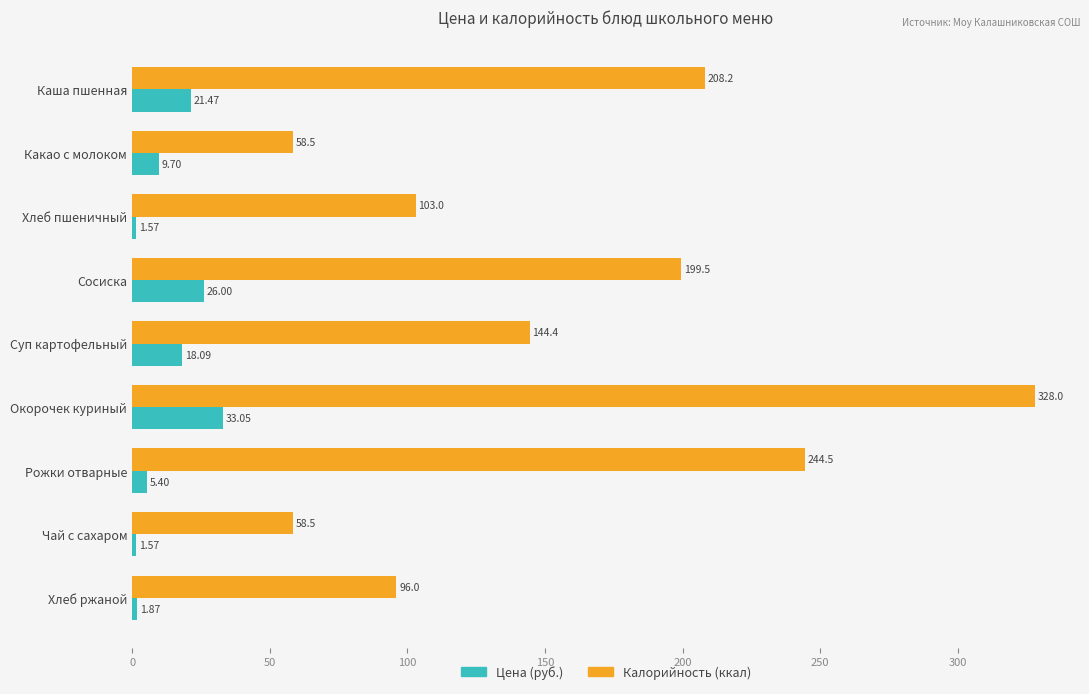

Which series has the widest spread of values?

Калорийность (ккал)